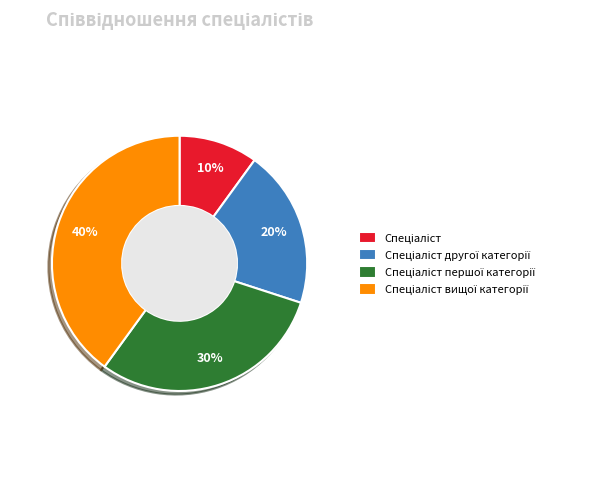

Is there any slice that represents more than half of the pie?

No